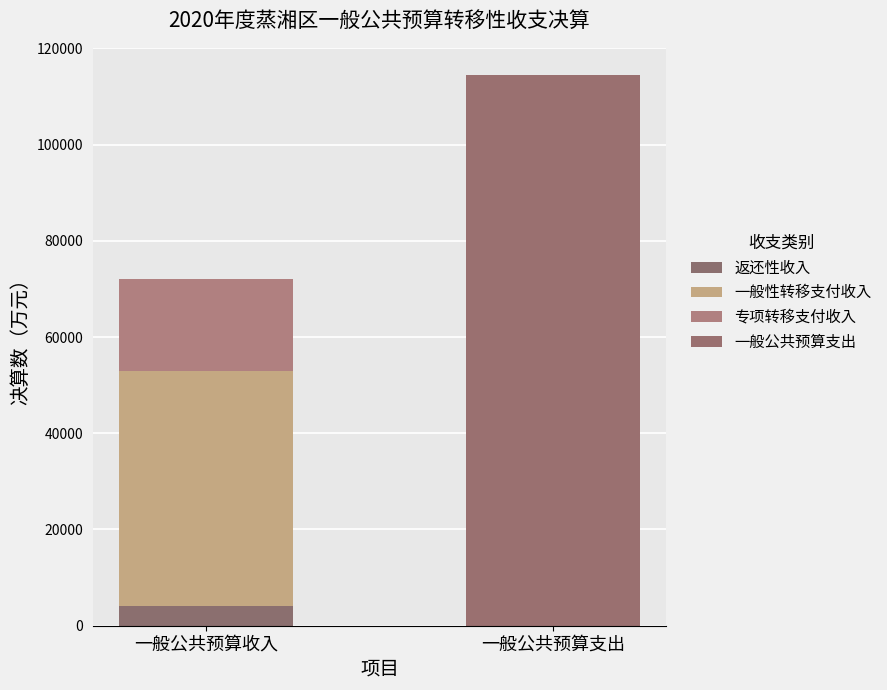

True or false: 一般性转移支付收入 has a value of 0 at 一般公共预算支出.

True